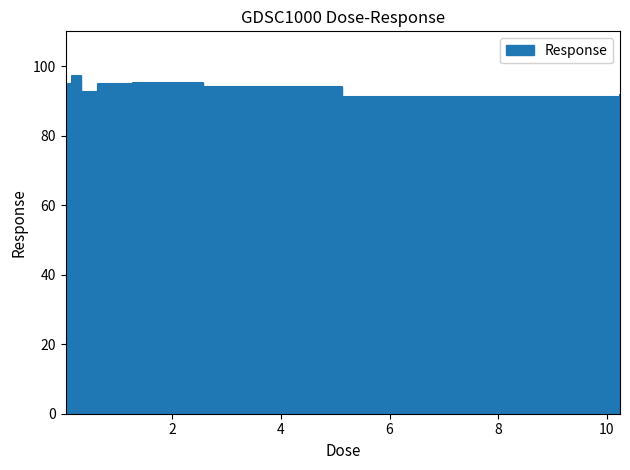

The value at 0.32 is 92.6. True or false?

True